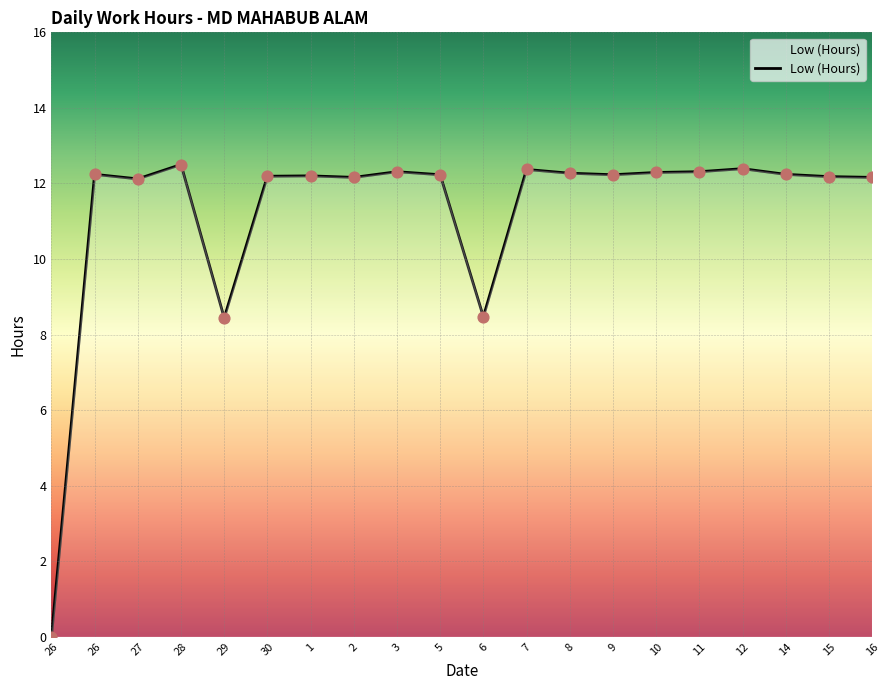

What is the change in value from 26 to 11?

+0.1